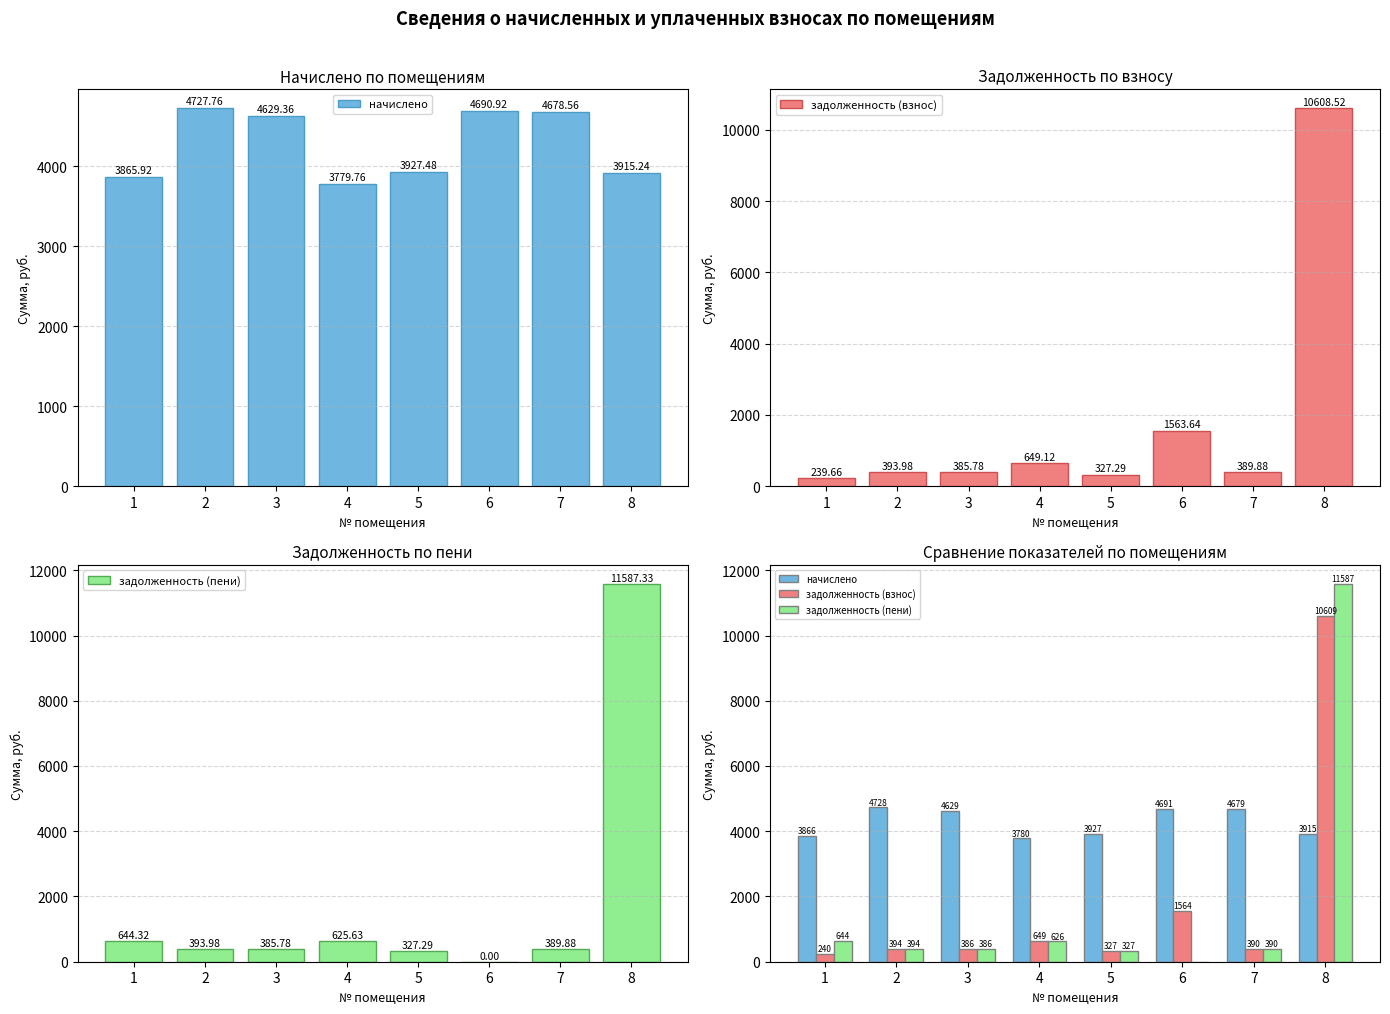

Reading left to right, extract all data points from this chart.

начислено: 3865.9	4727.8	4629.4	3779.8	3927.5	4690.9	4678.6	3915.2
задолженность (взнос): 239.7	394.0	385.8	649.1	327.3	1563.6	389.9	10608.5
задолженность (пени): 644.3	394.0	385.8	625.6	327.3	0.0	389.9	11587.3